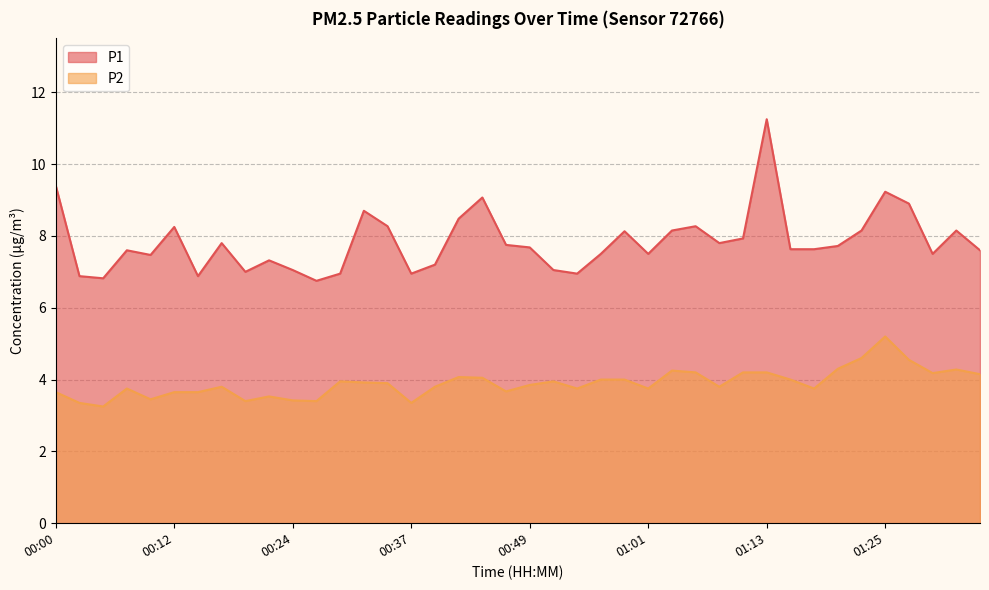

What is the label of the 11th point from the left?

00:24